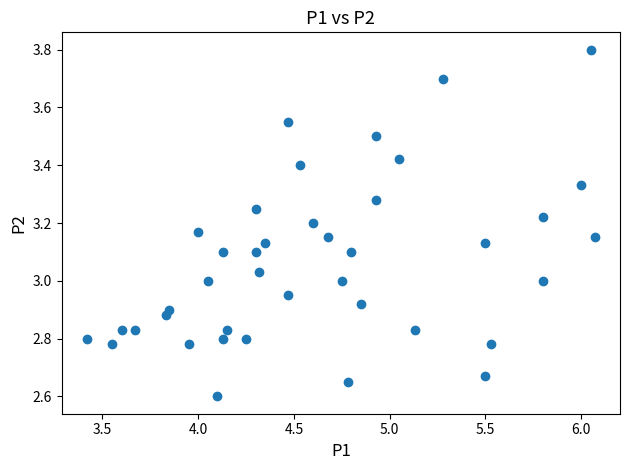

What is the range of Y values (max minus min)?

1.2